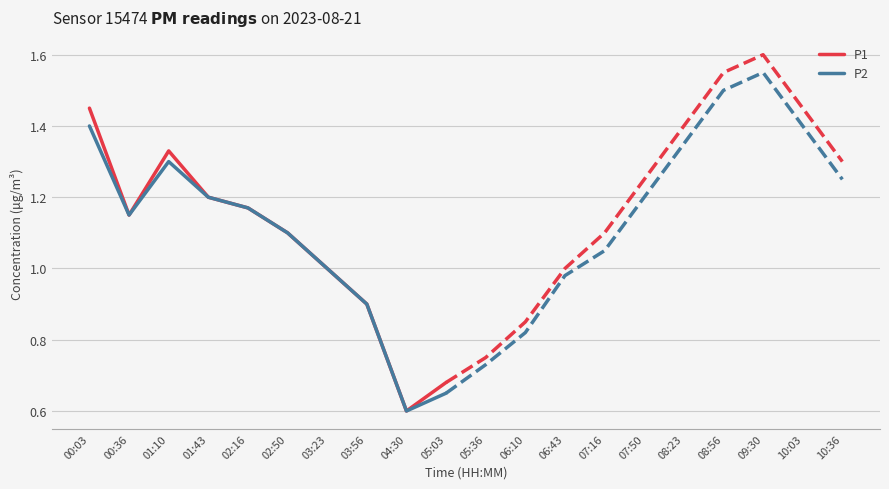

How many lines are shown in the chart?

2